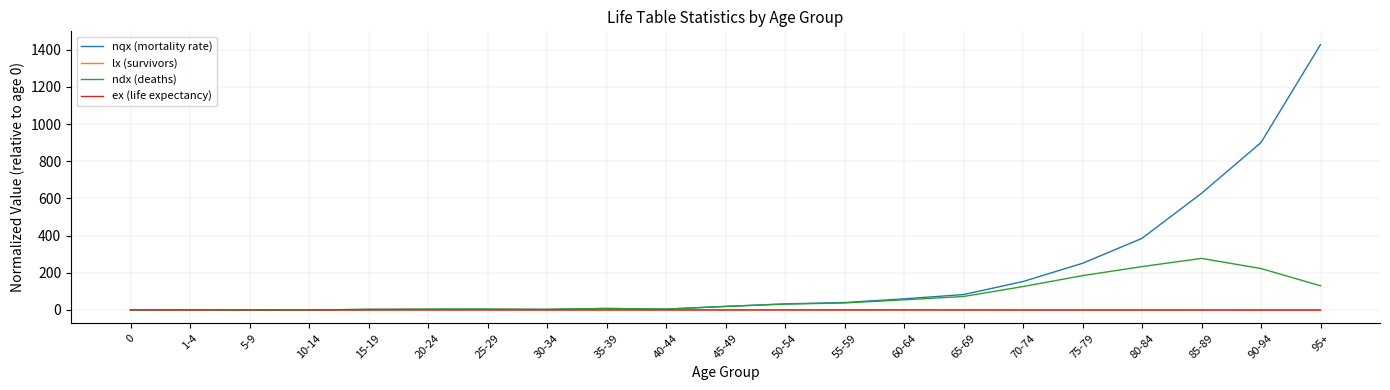

True or false: ndx (deaths) has a value of 222.4 at 90-94.

True